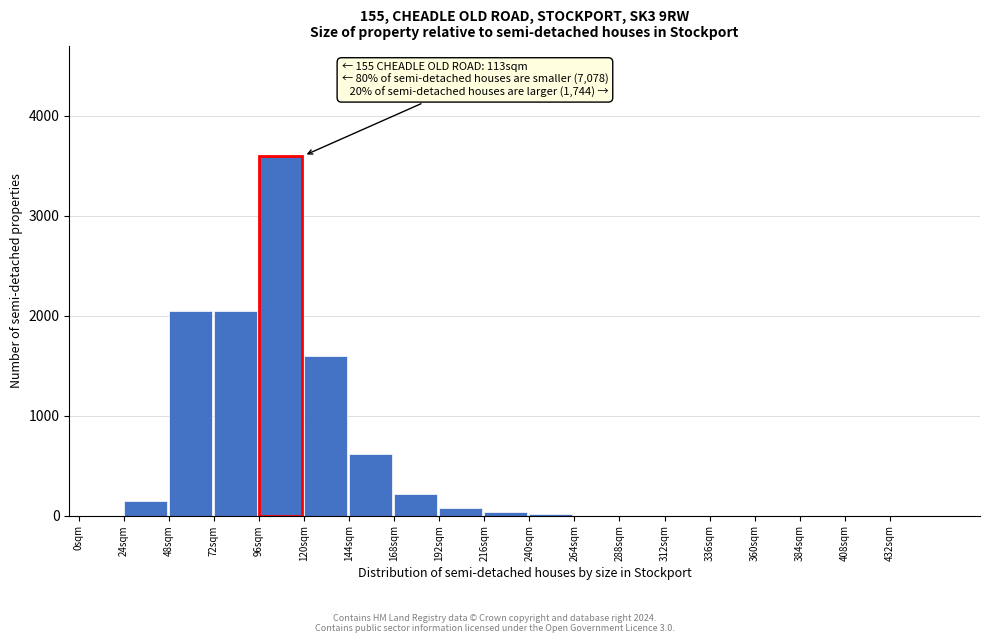

Reading left to right, transcribe all the data shown in this chart.

0sqm=0	24sqm=150	48sqm=2050	72sqm=2050	96sqm=3600	120sqm=1600	144sqm=620	168sqm=220	192sqm=80	216sqm=40	240sqm=20	264sqm=0	288sqm=0	312sqm=0	336sqm=0	360sqm=0	384sqm=0	408sqm=0	432sqm=0